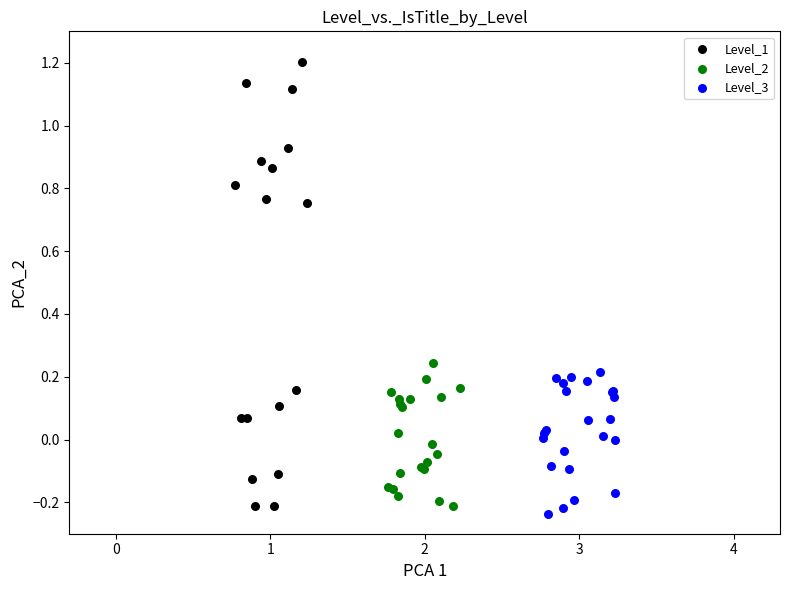

Which series reaches the maximum Y coordinate?

Level_1